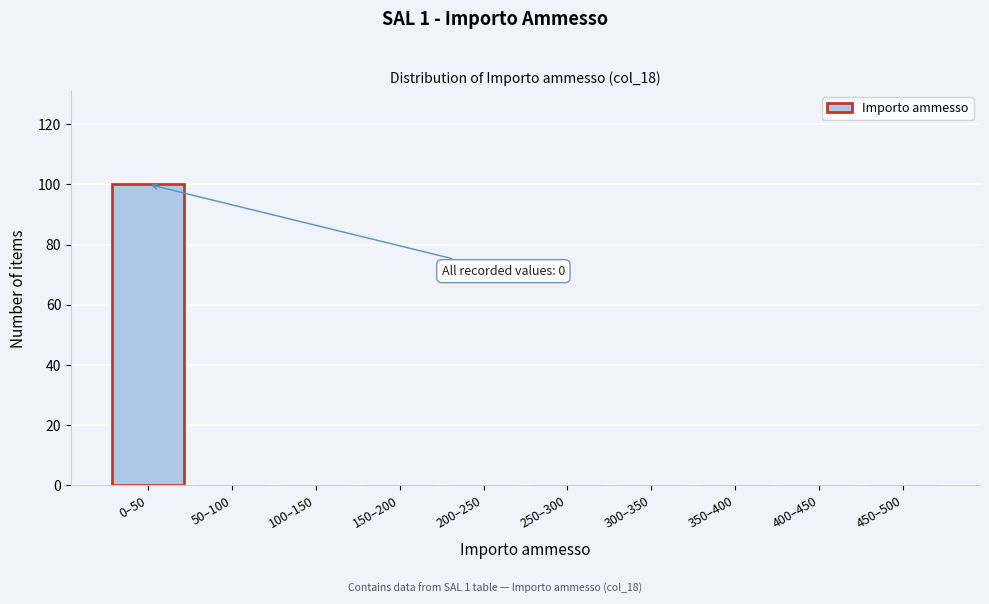

Reading left to right, extract all data points from this chart.

0–50=100	50–100=0	100–150=0	150–200=0	200–250=0	250–300=0	300–350=0	350–400=0	400–450=0	450–500=0